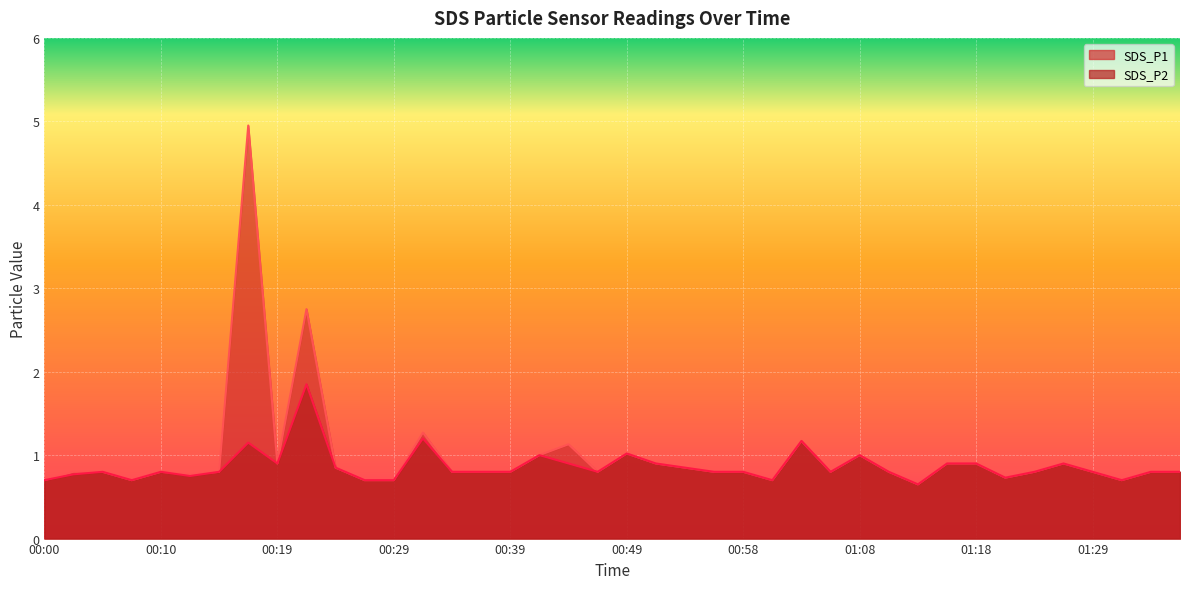

What is the label of the 29th point from the left?

01:08